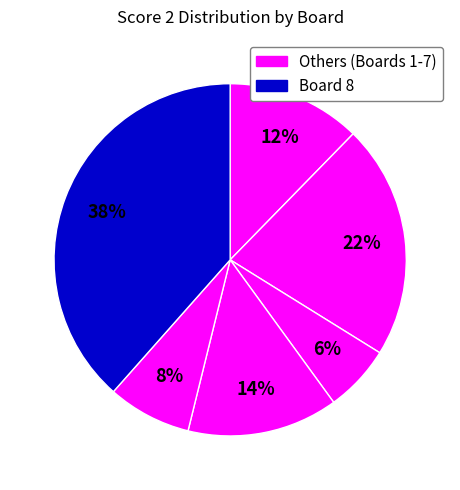

How many slices are in this pie chart?

6